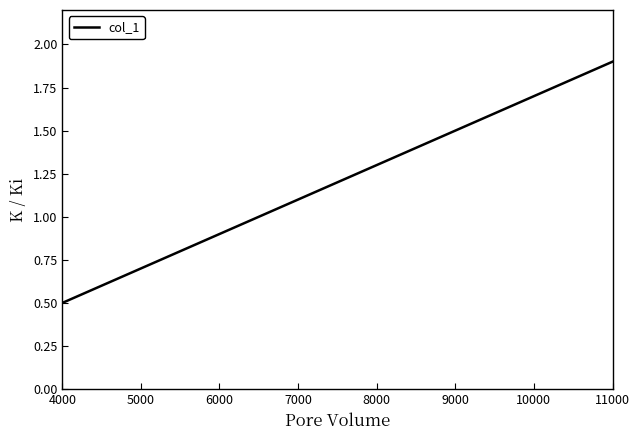

What is the minimum value shown in the chart?

0.5